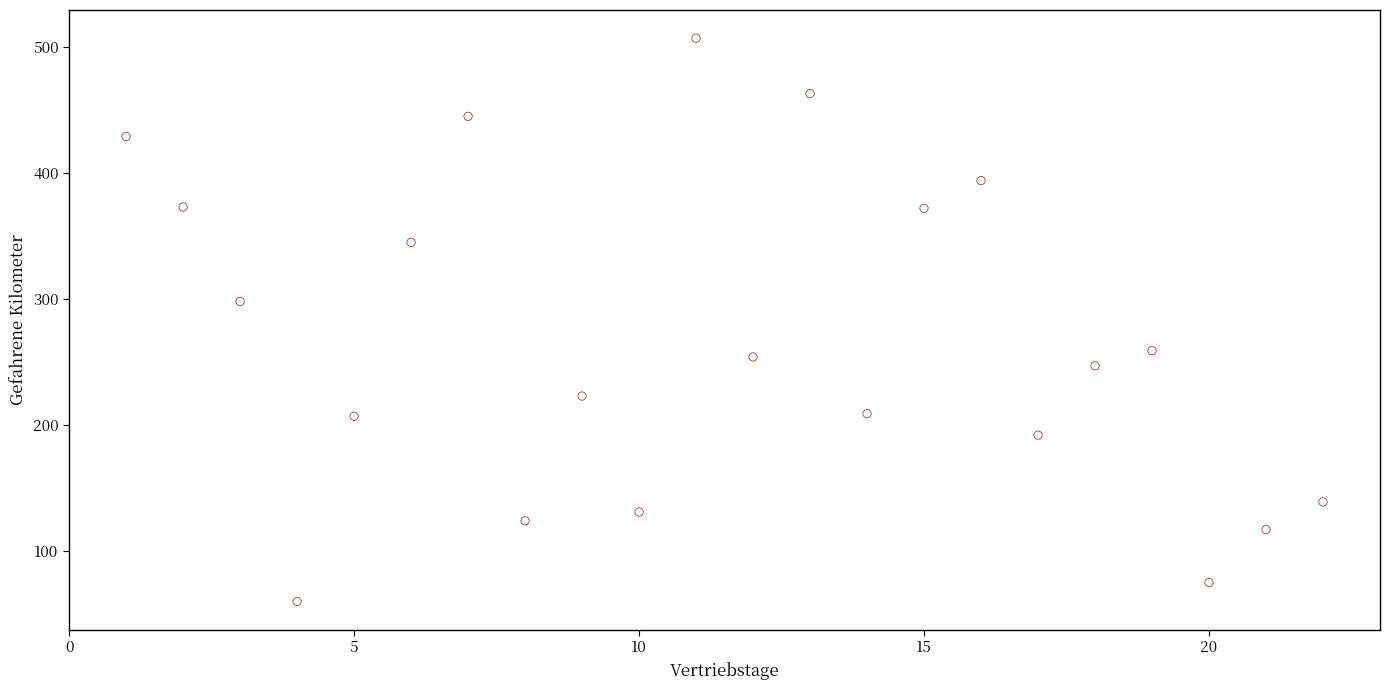

What Y value in the scatter plot is closest to 283?

298